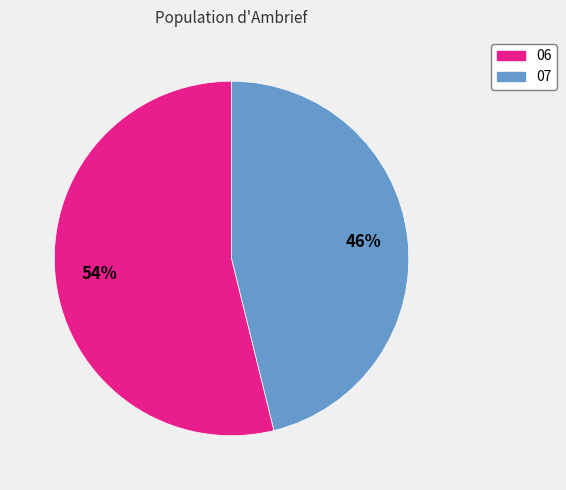

Combined, do 07 and 06 account for over 50%?

Yes